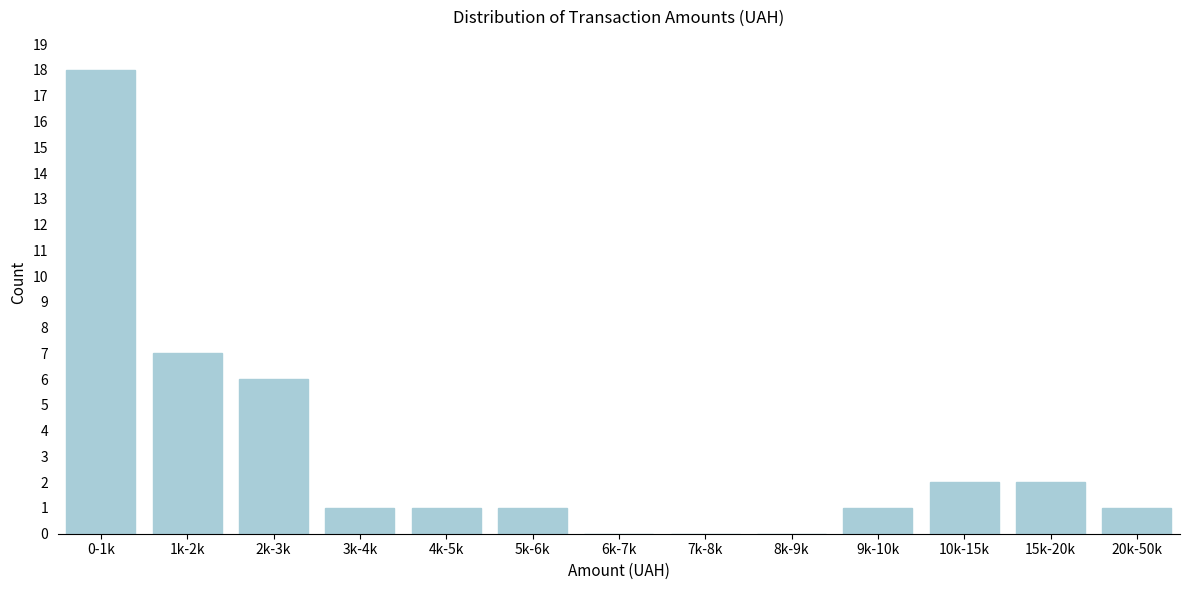

Reading left to right, transcribe all the data shown in this chart.

0-1k=18	1k-2k=7	2k-3k=6	3k-4k=1	4k-5k=1	5k-6k=1	6k-7k=0	7k-8k=0	8k-9k=0	9k-10k=1	10k-15k=2	15k-20k=2	20k-50k=1